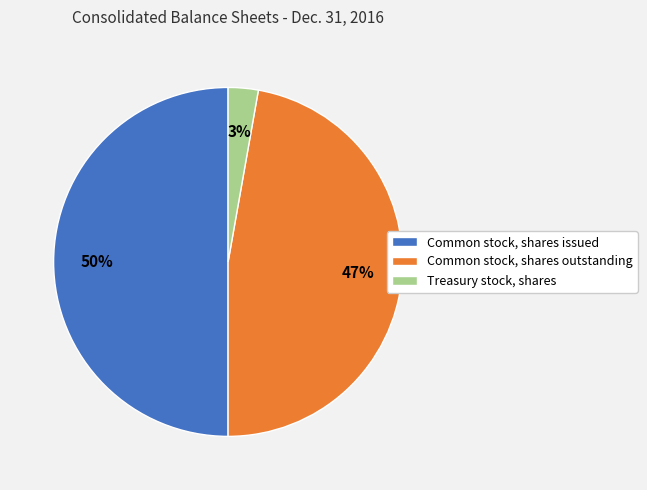

To the nearest percent, what is the difference between the Common stock, shares issued and Common stock, shares outstanding slice percentages?

3%